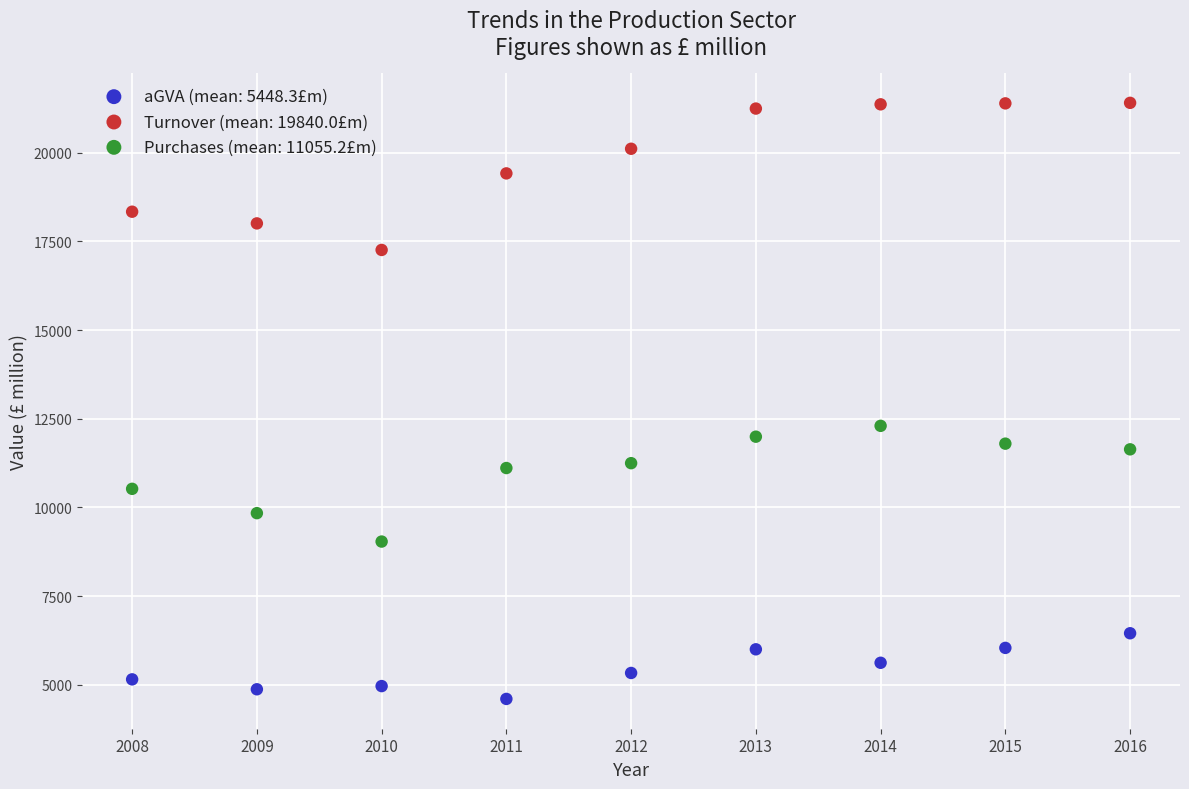

Which series has the largest Y range (max minus min)?

Turnover (mean: 19840.0£m)